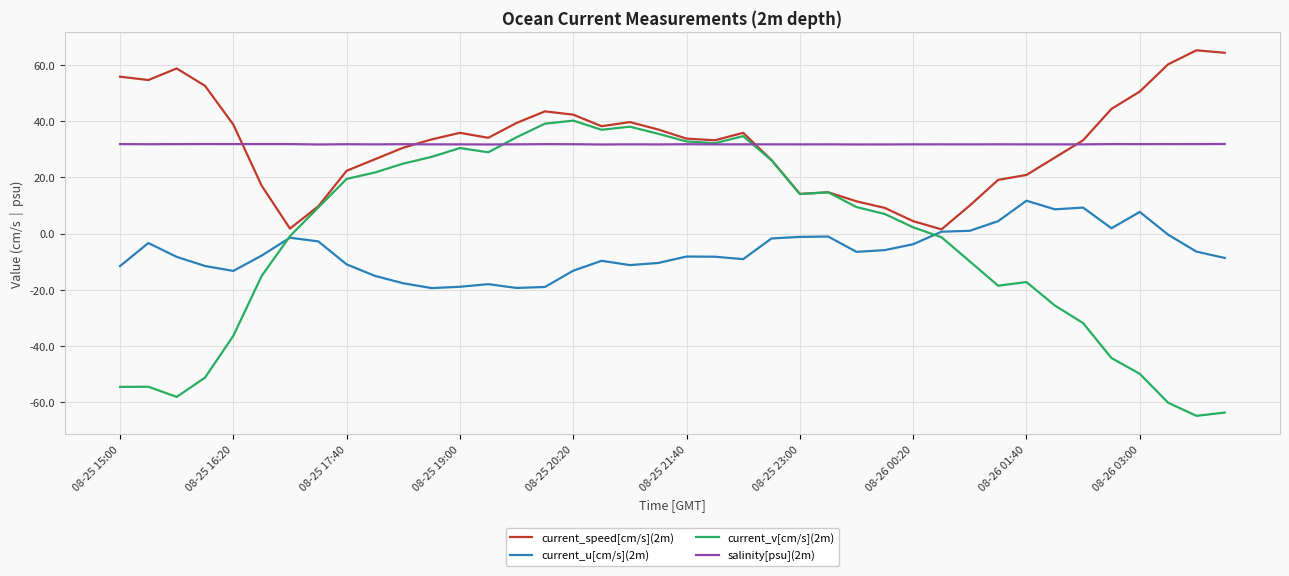

List the series in order of their peak value, highest first.

current_speed[cm/s](2m), current_v[cm/s](2m), salinity[psu](2m), current_u[cm/s](2m)